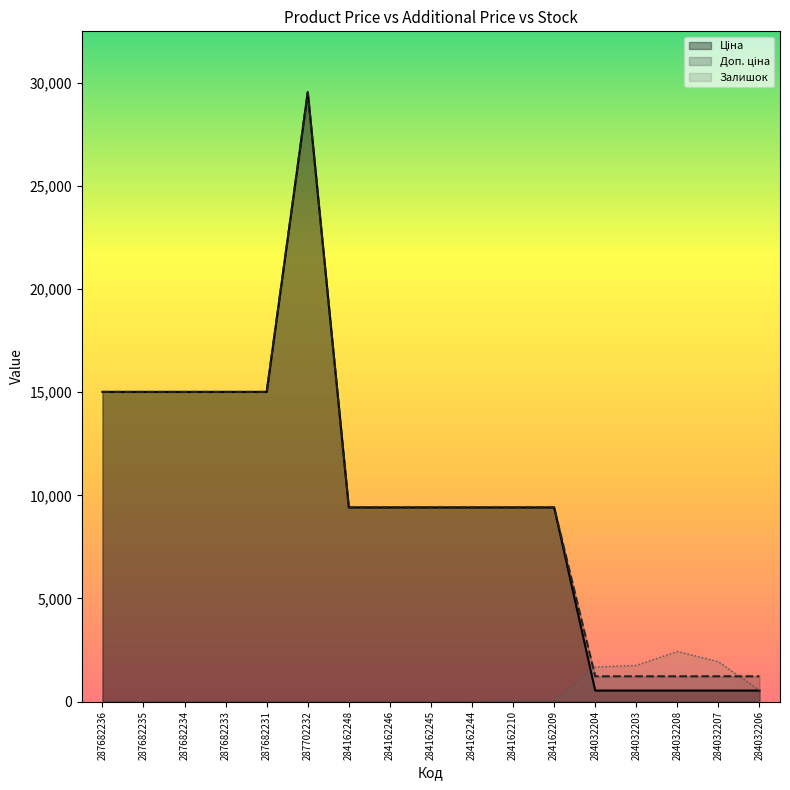

What is the difference between the Доп. ціна values at 287682234 and 284032203?

13792.0